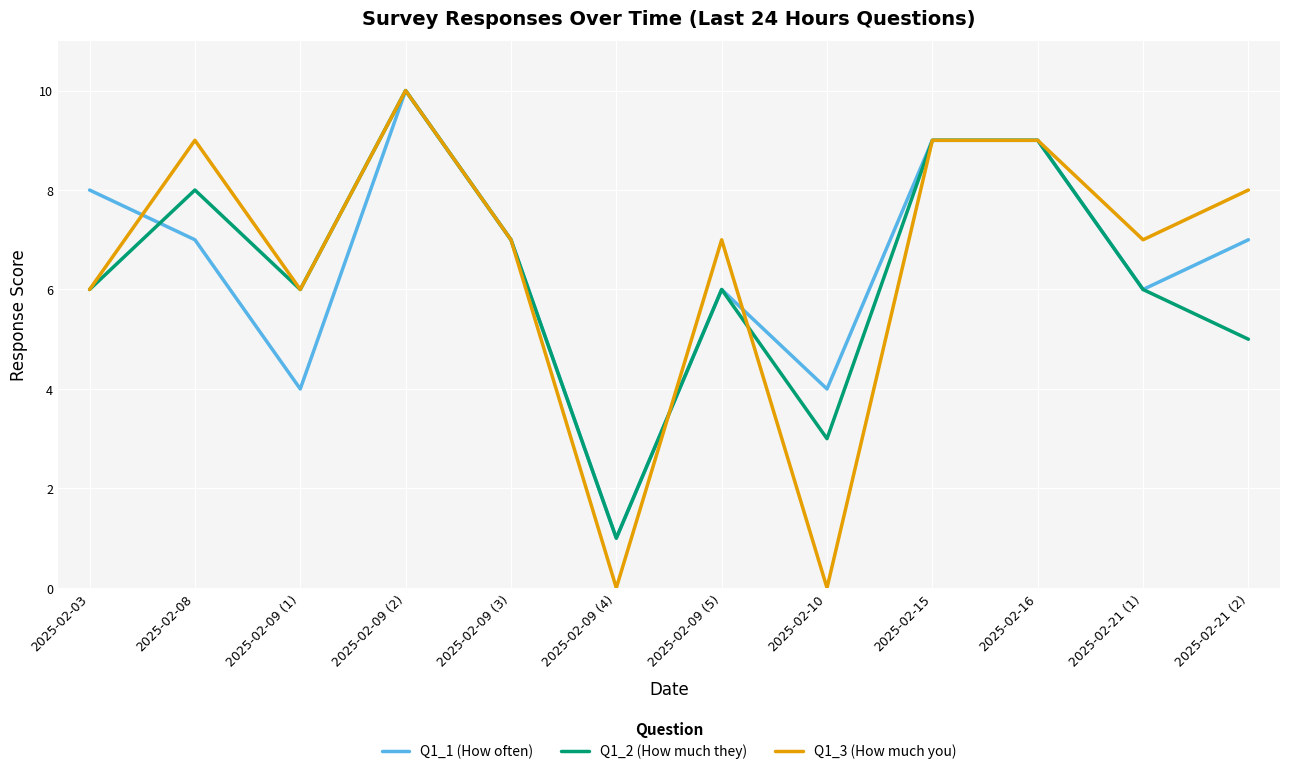

Which category has the highest value in the Q1_1 (How often) series?

2025-02-09 (2)